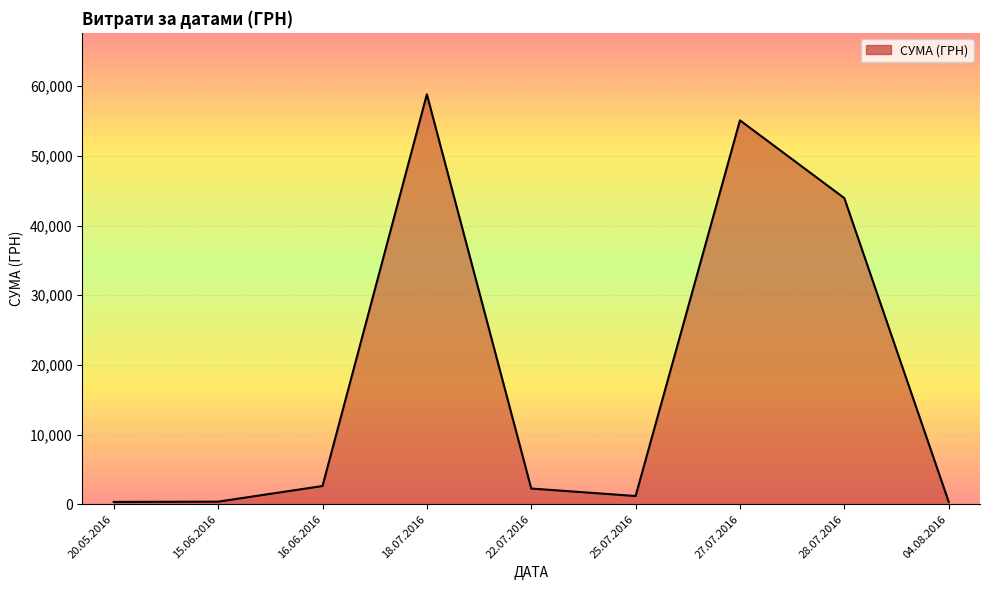

Where is the data nearest to the value 29585?

28.07.2016